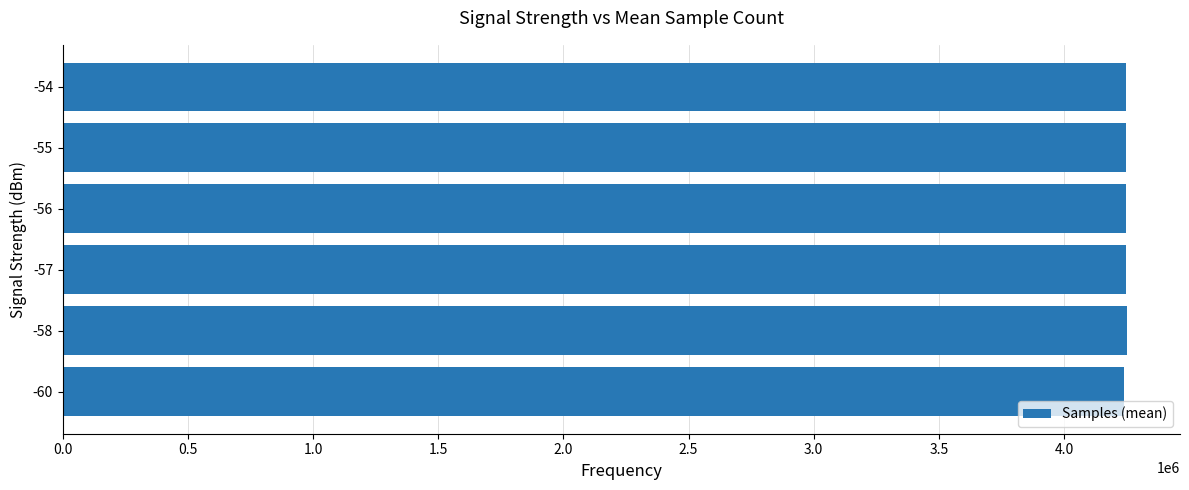

What is the smallest value displayed?

4239366.0